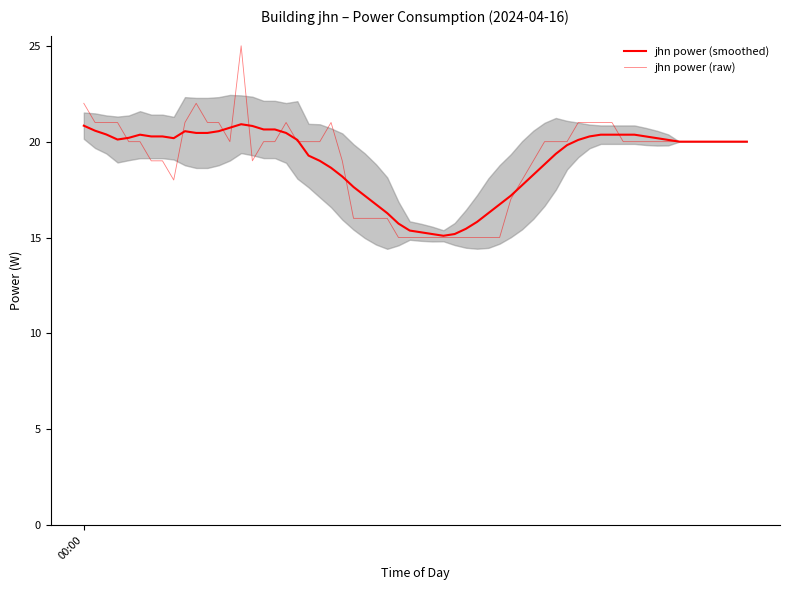

What is the sum of the values at 10:00 and 01:00?

37.0